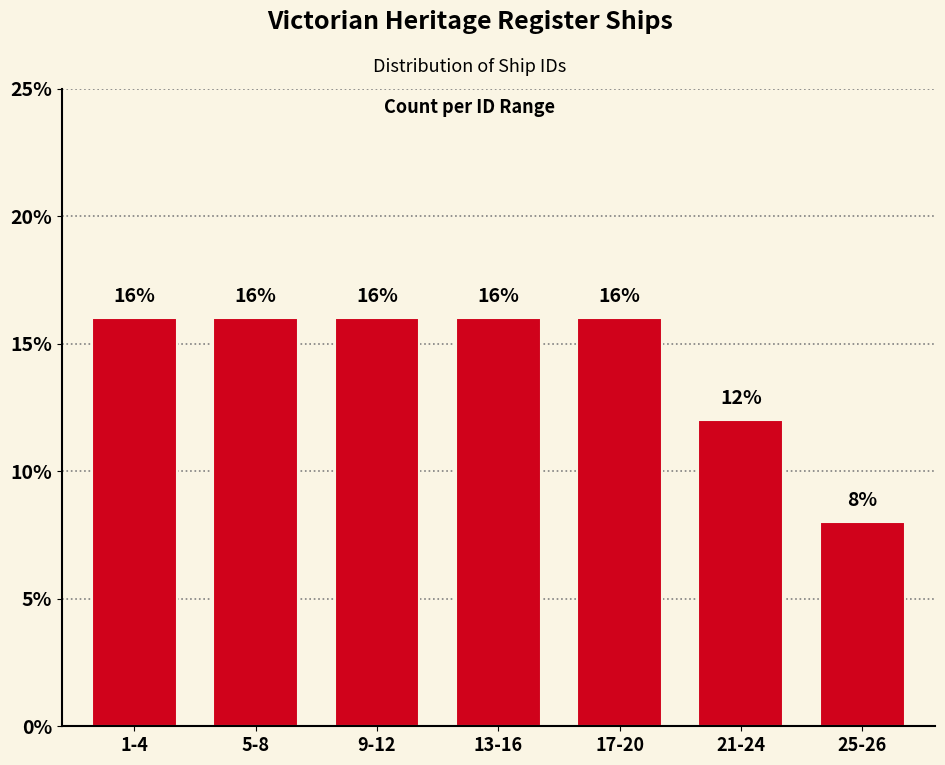

Reading right to left, what are all the values shown in this chart?

8	12	16	16	16	16	16